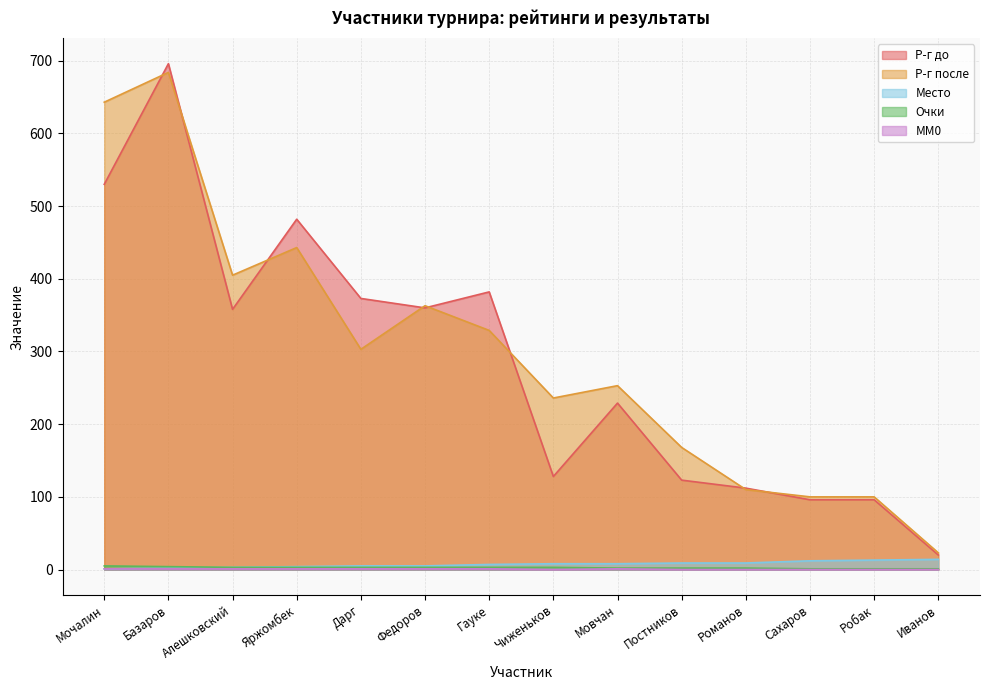

What is the maximum value shown in the chart?

696